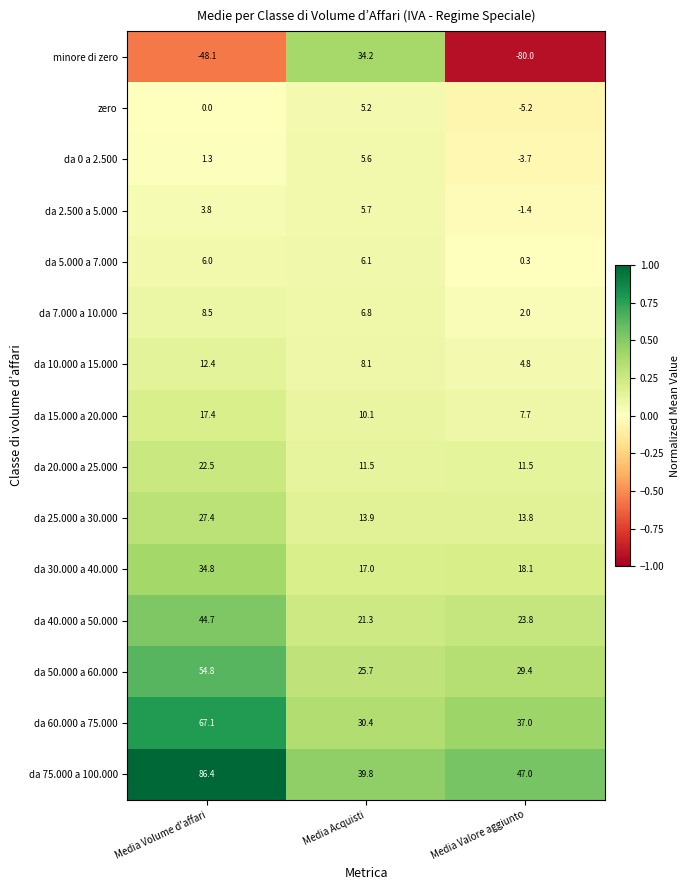

What is the spread (max minus min) of values at Media Acquisti?

34.6